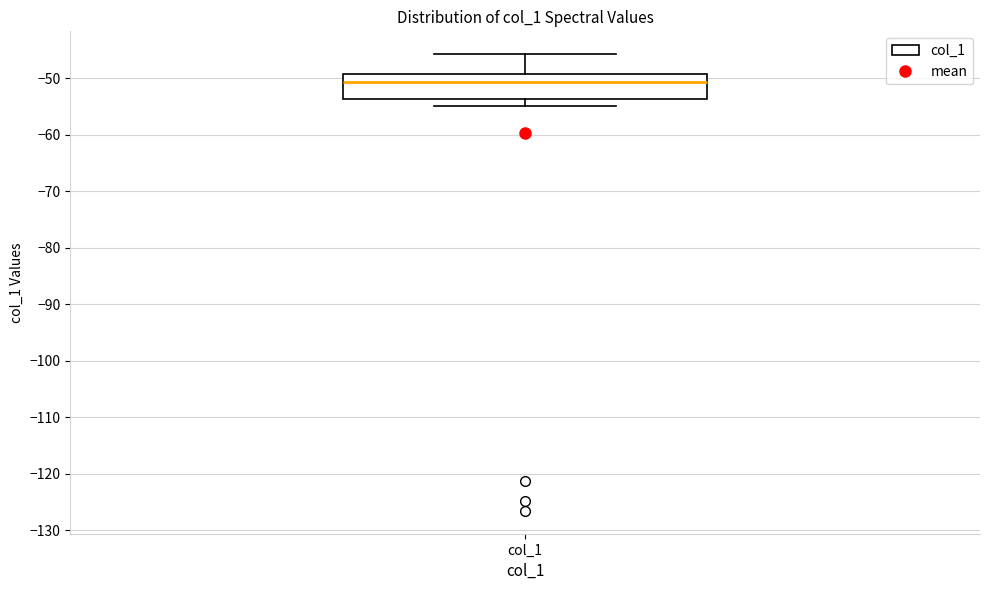

Where does the median line of the box for col_1 sit on the y-axis? The values are not printed on the chart, so give them approximately, as read against the axis.

-51